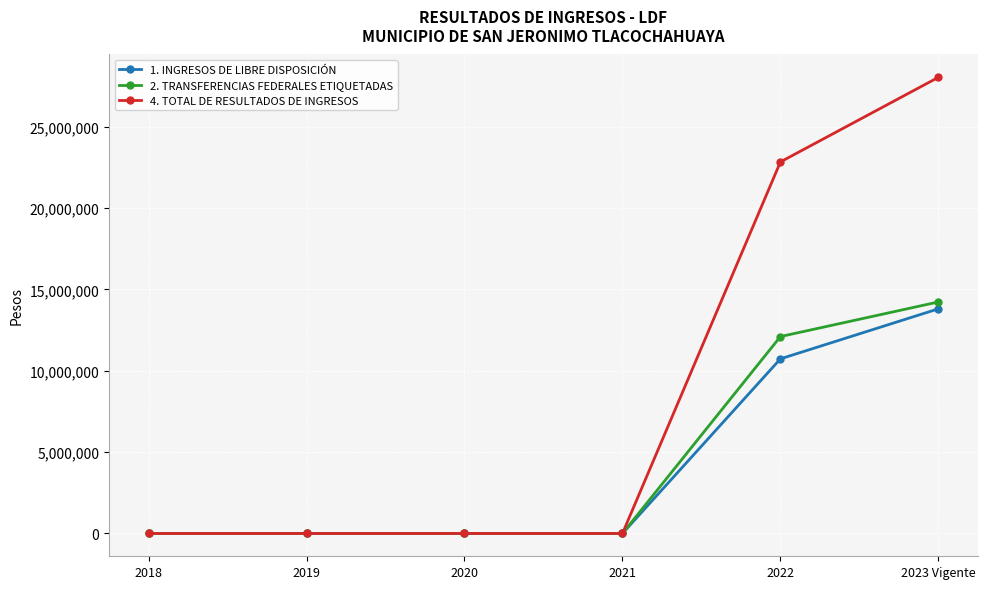

At which category is the sum across all series the highest?

2023 Vigente